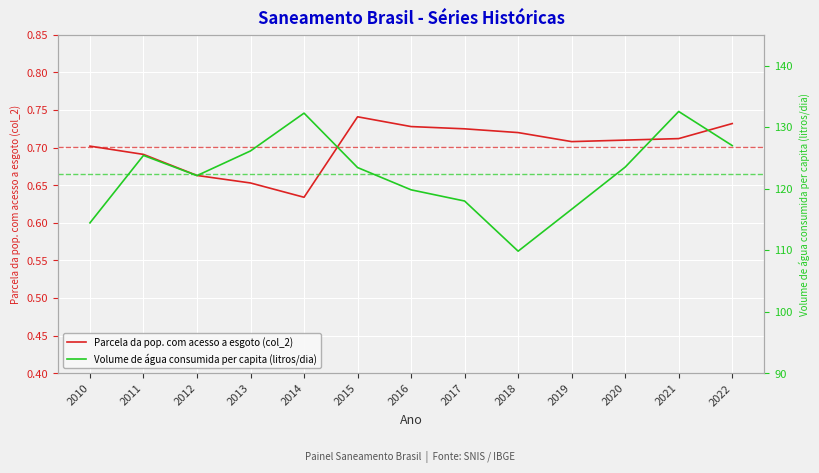

Where is Parcela da pop. com acesso a esgoto (col_2) nearest to the value 0?

2014